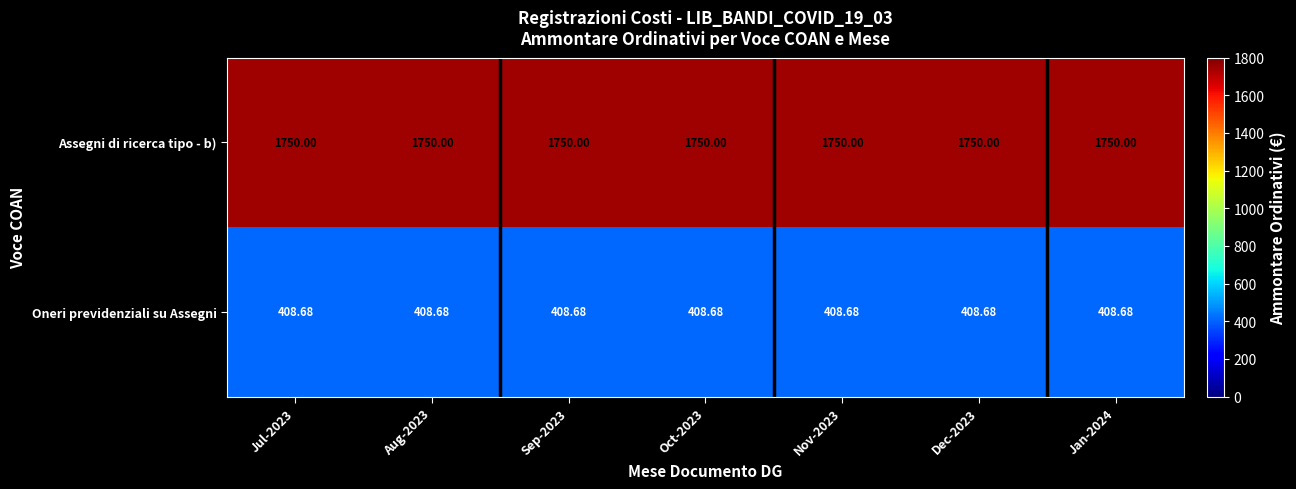

Is the value of Oneri previdenziali su Assegni at Sep-2023 greater than the value of Assegni di ricerca tipo - b) at Sep-2023?

No